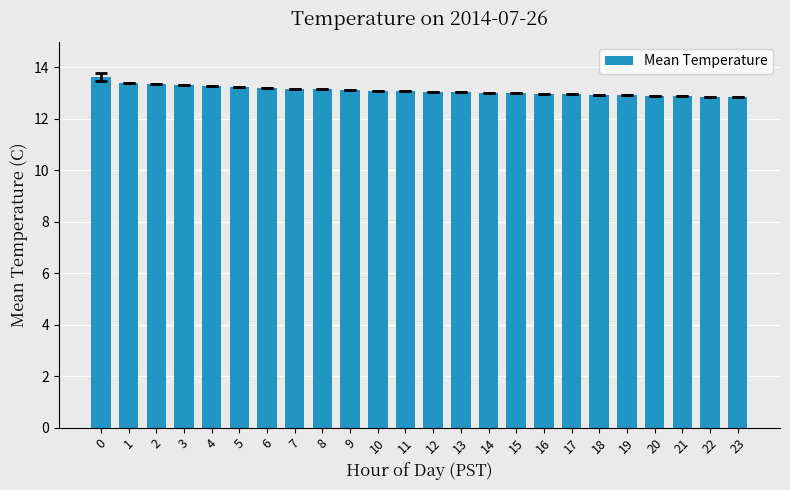

How many categories are shown in the chart?

24